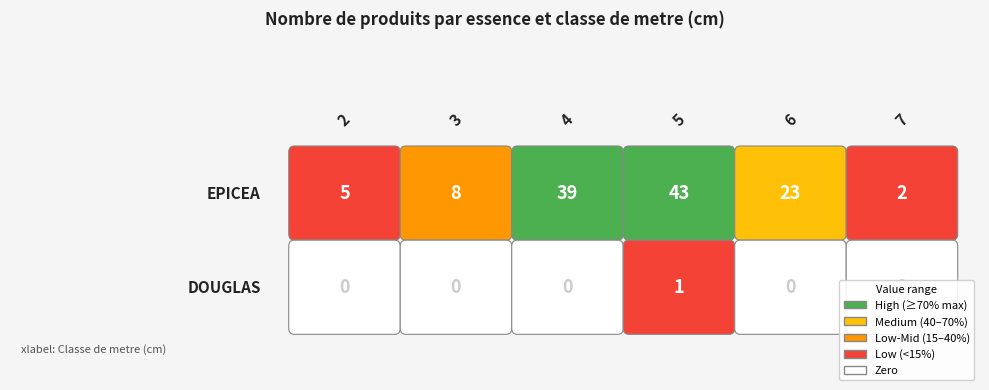

How many data points does each series have?

6